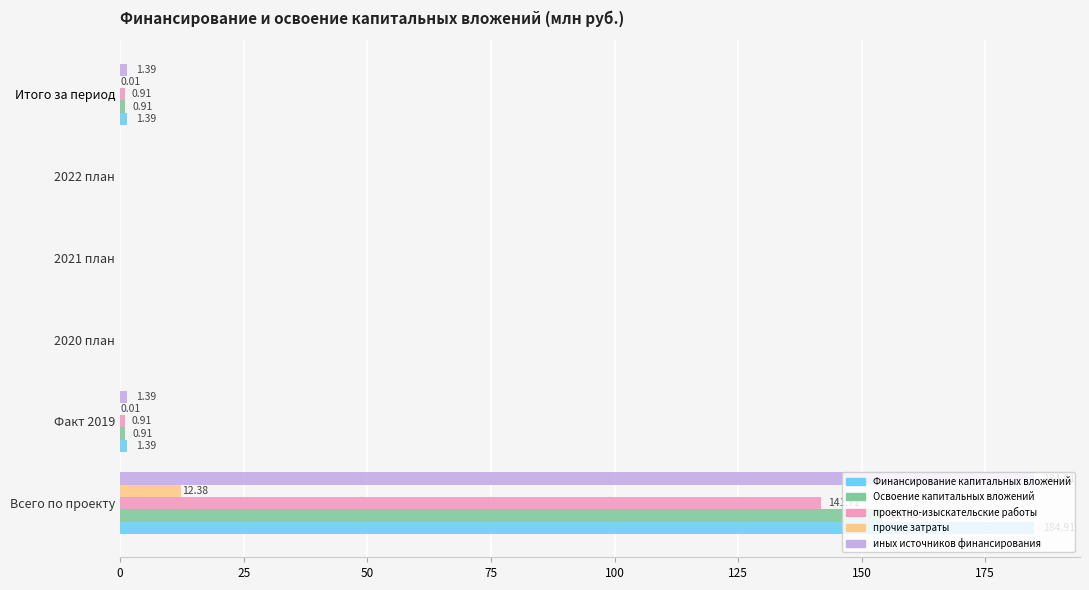

Is the value of Финансирование капитальных вложений at Всего по проекту greater than the value of прочие затраты at Всего по проекту?

Yes